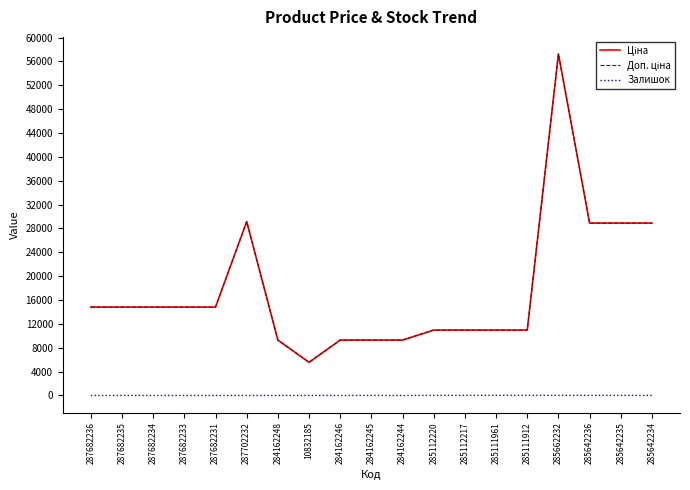

Does the chart display data point markers on the line(s)?

No